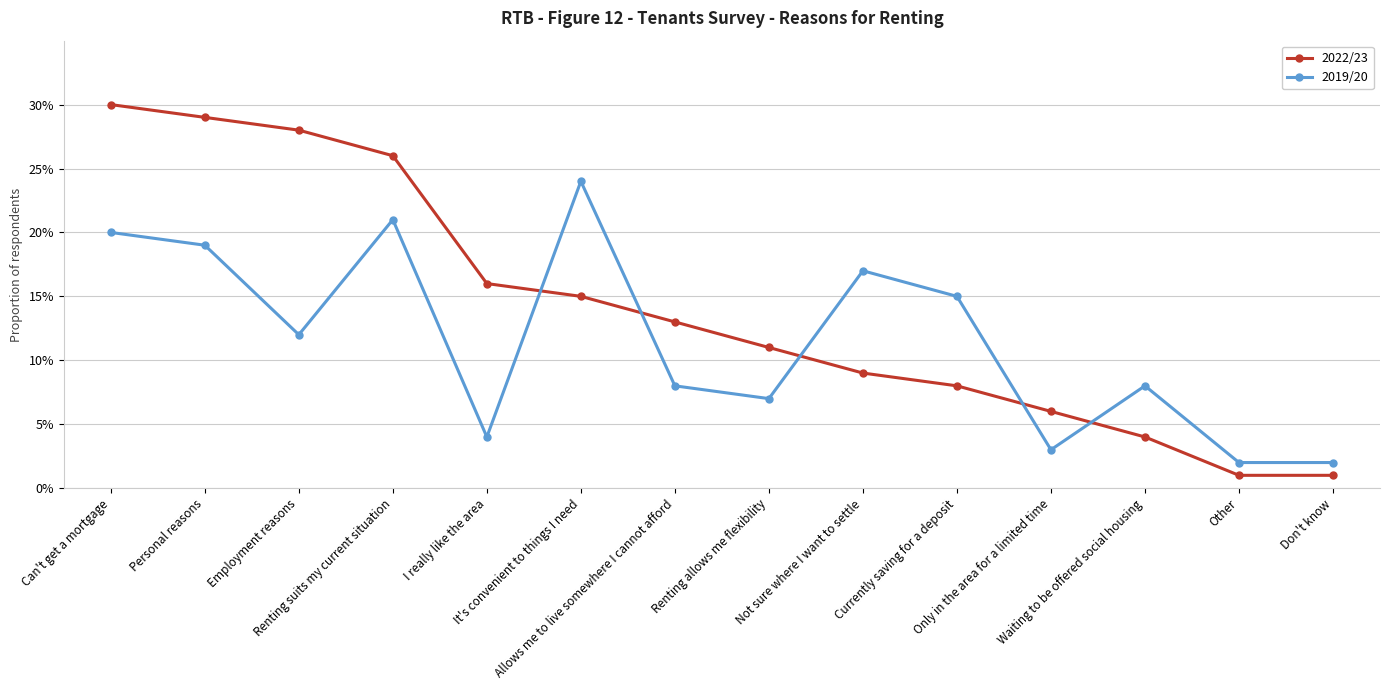

At which label is 2022/23 closest to 0?

Other